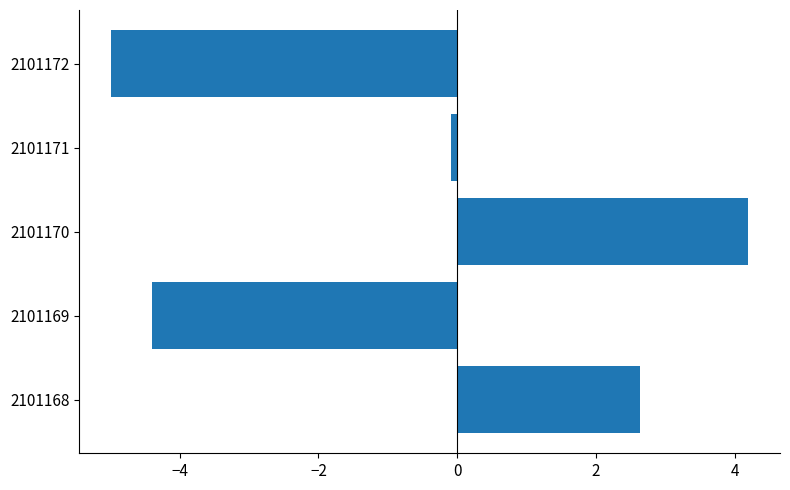

List the labels in order of value, smallest first.

2101172, 2101169, 2101171, 2101168, 2101170